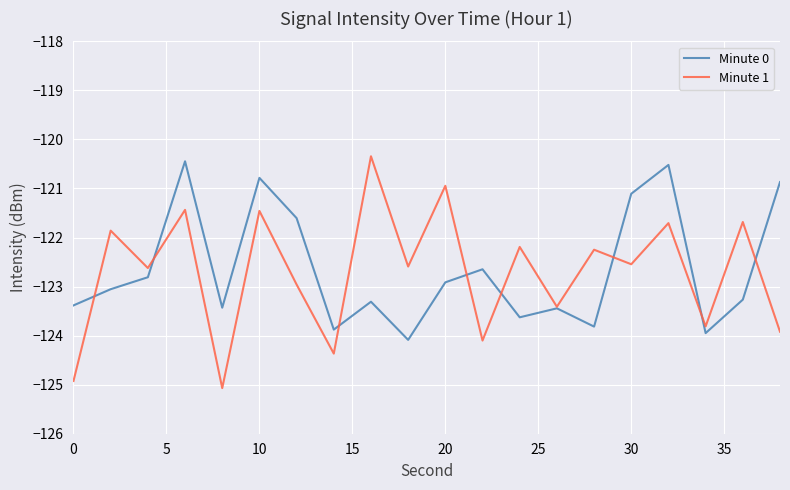

What is the average value of the Minute 1 series?

-122.7